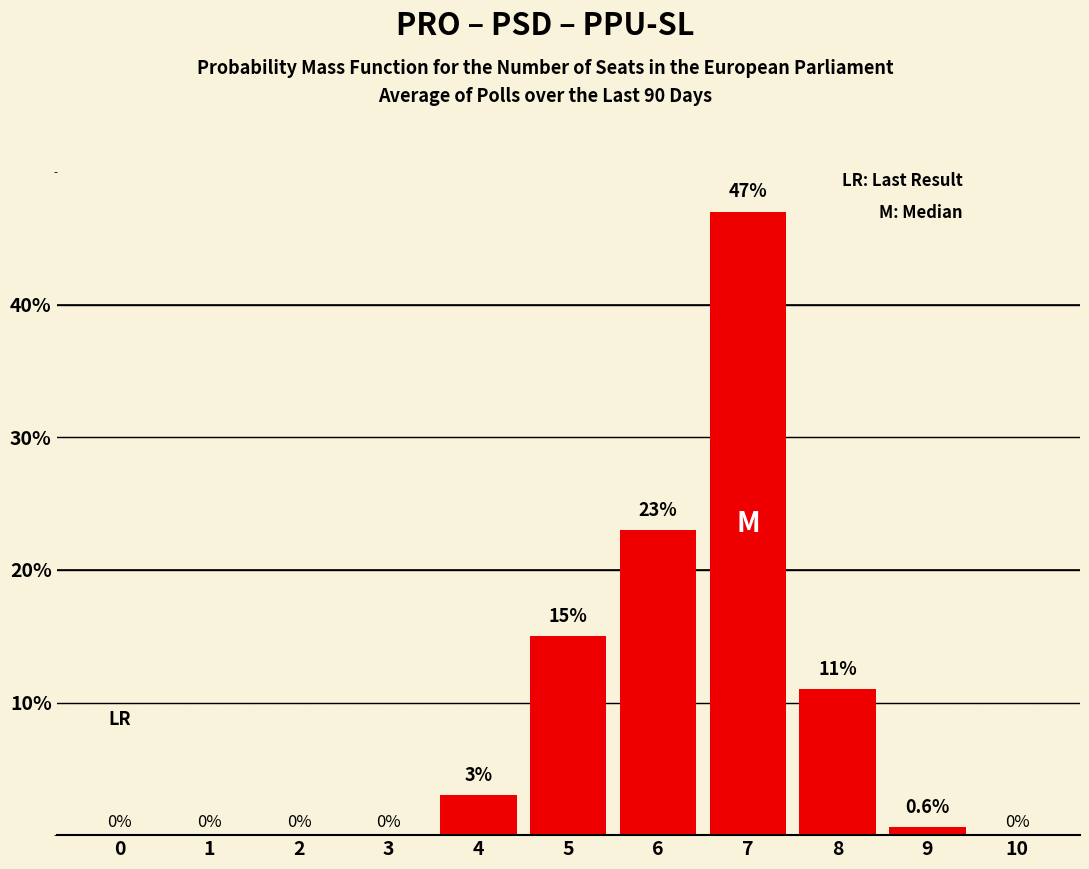

Reading right to left, extract all data points from this chart.

10=0.0	9=0.6	8=11.0	7=47.0	6=23.0	5=15.0	4=3.0	3=0.0	2=0.0	1=0.0	0=0.0